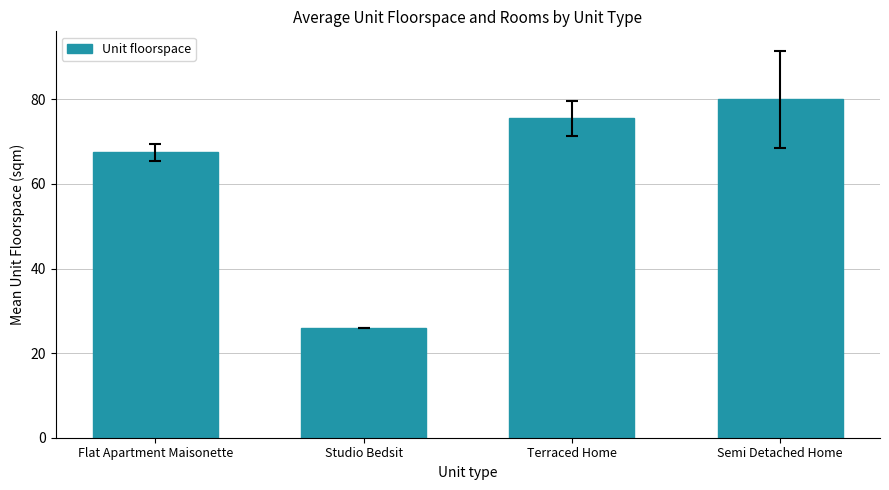

What is the difference between the maximum and minimum values?

54.0